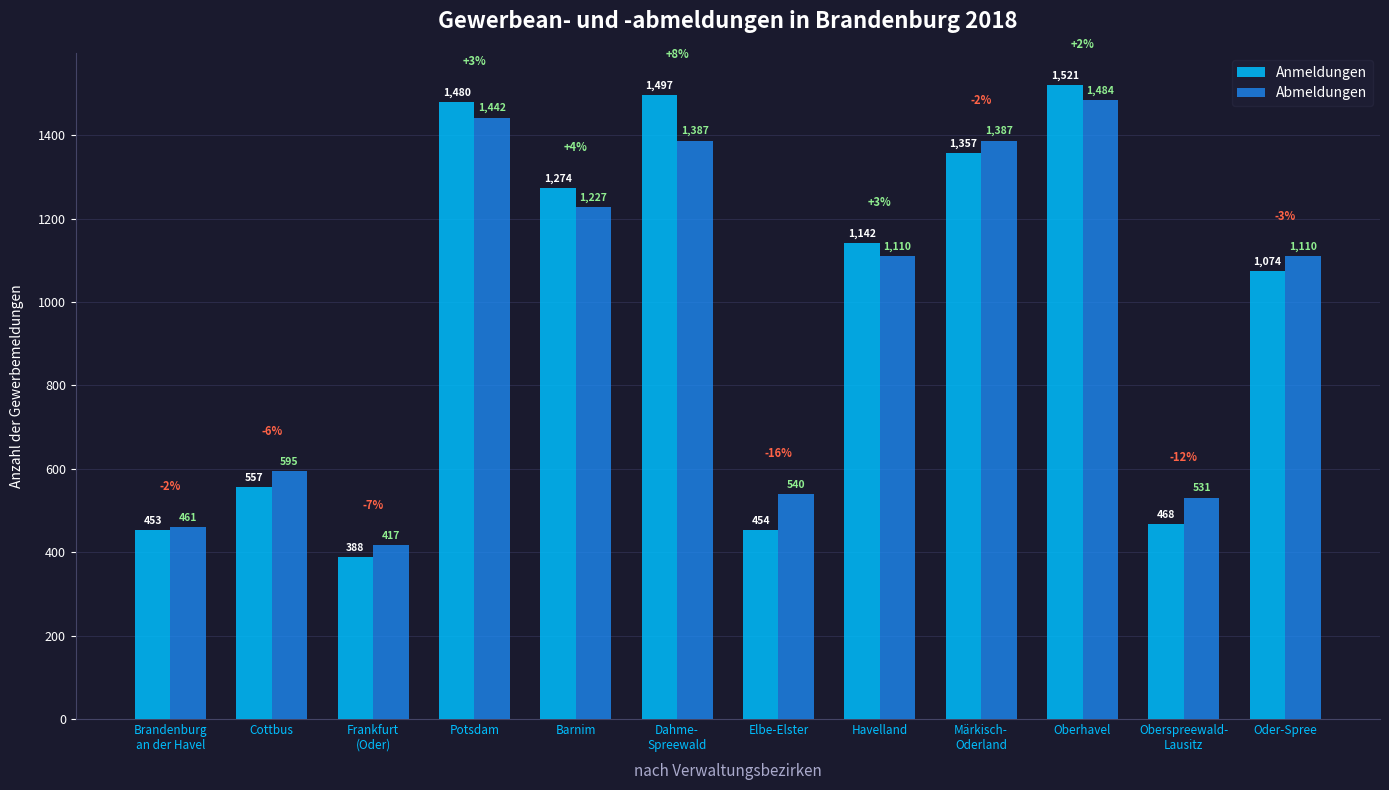

What position from the right is Oberhavel?

3